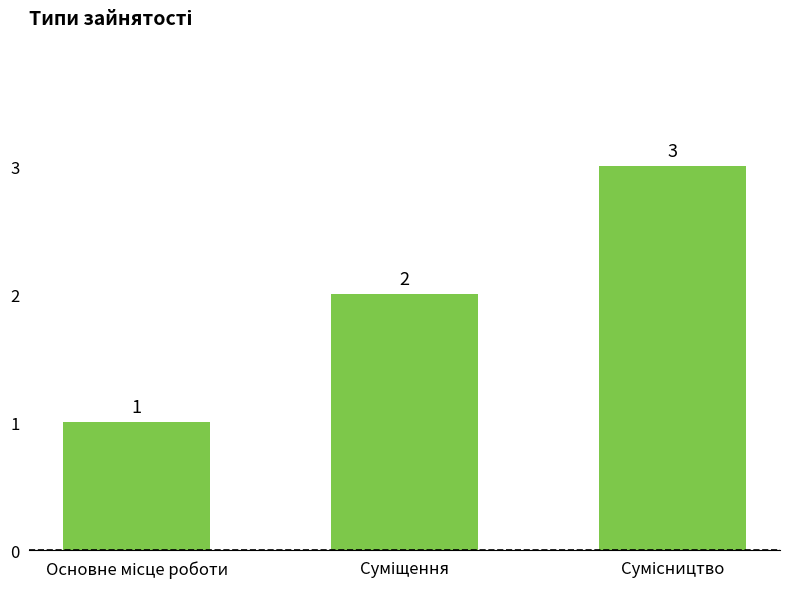

What is the value of the 2nd bar from the left?

2